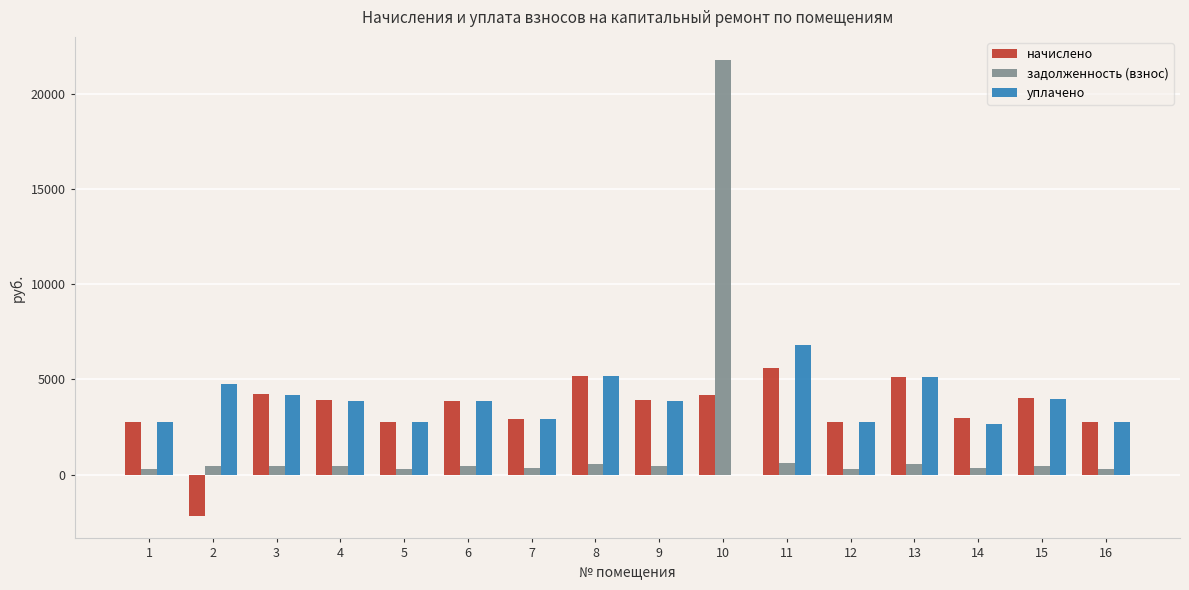

What is the approximate value of уплачено at 9?

3880.3